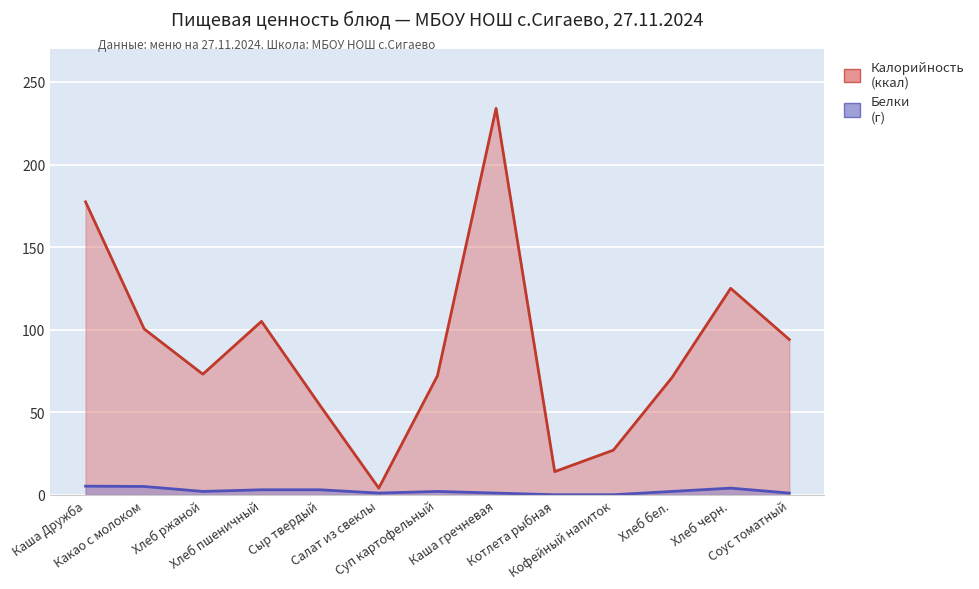

How many data points does each series have?

13